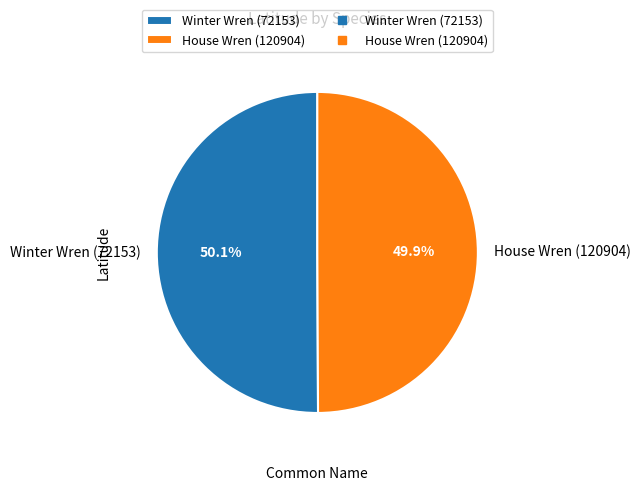

Count the number of slices in the pie.

2